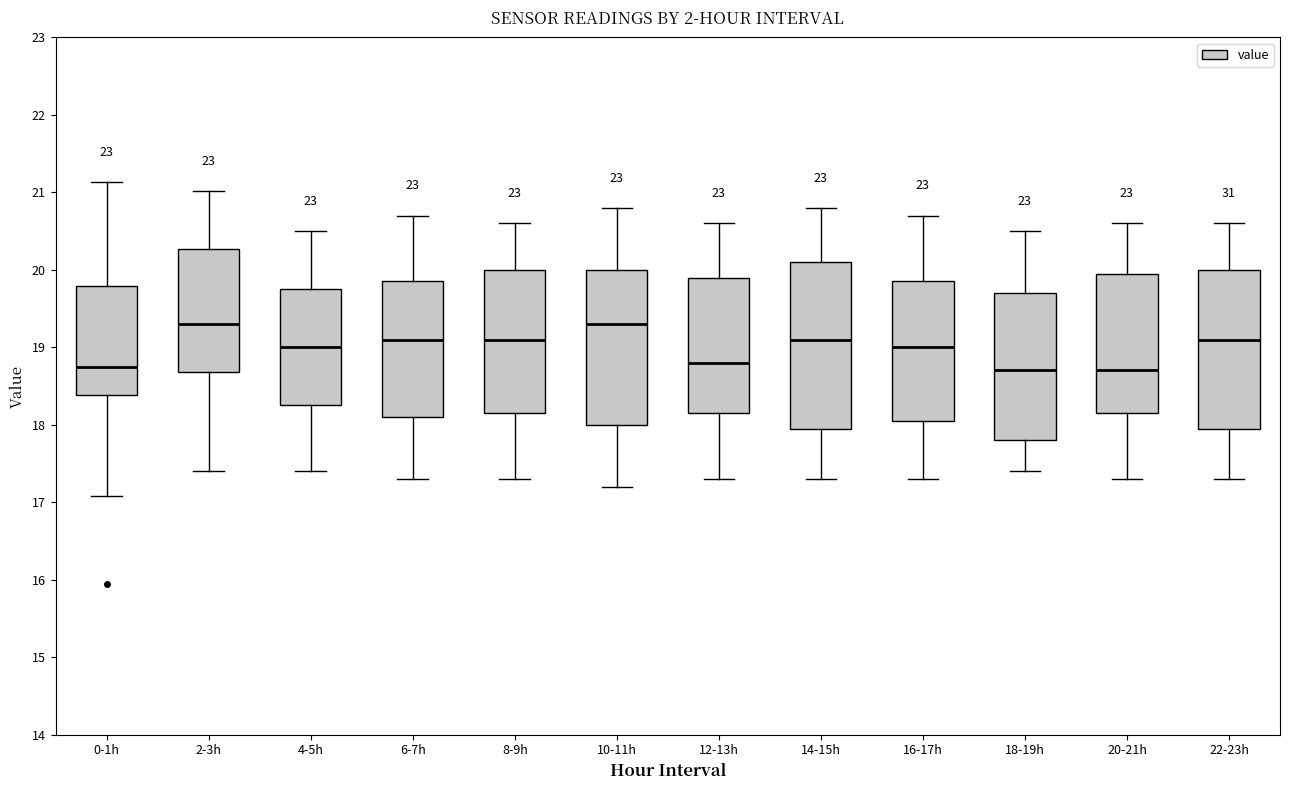

Reading left to right, read every box against the y-axis: the position of its median line, the range the box covers, and the ends of its whiskers. The values are not printed on the chart, so give them approximately, as read against the axis.

0-1h: median 18.8, box 18.4 to 19.8, whiskers 17.1 to 21.1
2-3h: median 19.3, box 18.7 to 20.3, whiskers 17.4 to 21.0
4-5h: median 19.0, box 18.3 to 19.8, whiskers 17.4 to 20.5
6-7h: median 19.1, box 18.1 to 19.9, whiskers 17.3 to 20.7
8-9h: median 19.1, box 18.2 to 20.0, whiskers 17.3 to 20.6
10-11h: median 19.3, box 18.0 to 20.0, whiskers 17.2 to 20.8
12-13h: median 18.8, box 18.2 to 19.9, whiskers 17.3 to 20.6
14-15h: median 19.1, box 18.0 to 20.1, whiskers 17.3 to 20.8
16-17h: median 19.0, box 18.1 to 19.9, whiskers 17.3 to 20.7
18-19h: median 18.7, box 17.8 to 19.7, whiskers 17.4 to 20.5
20-21h: median 18.7, box 18.2 to 20.0, whiskers 17.3 to 20.6
22-23h: median 19.1, box 18.0 to 20.0, whiskers 17.3 to 20.6